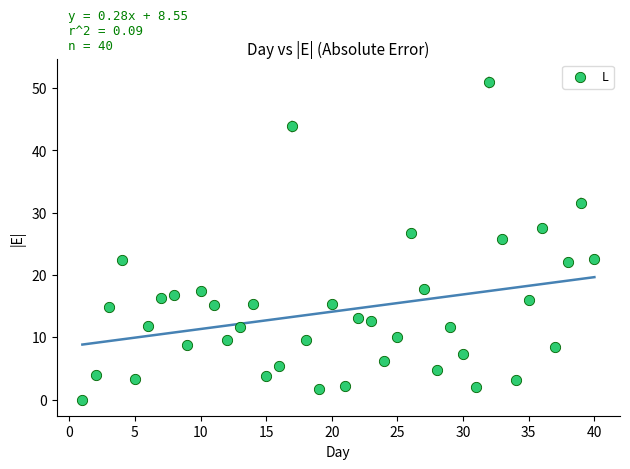

What Y value in the scatter plot is closest to 25?

25.8